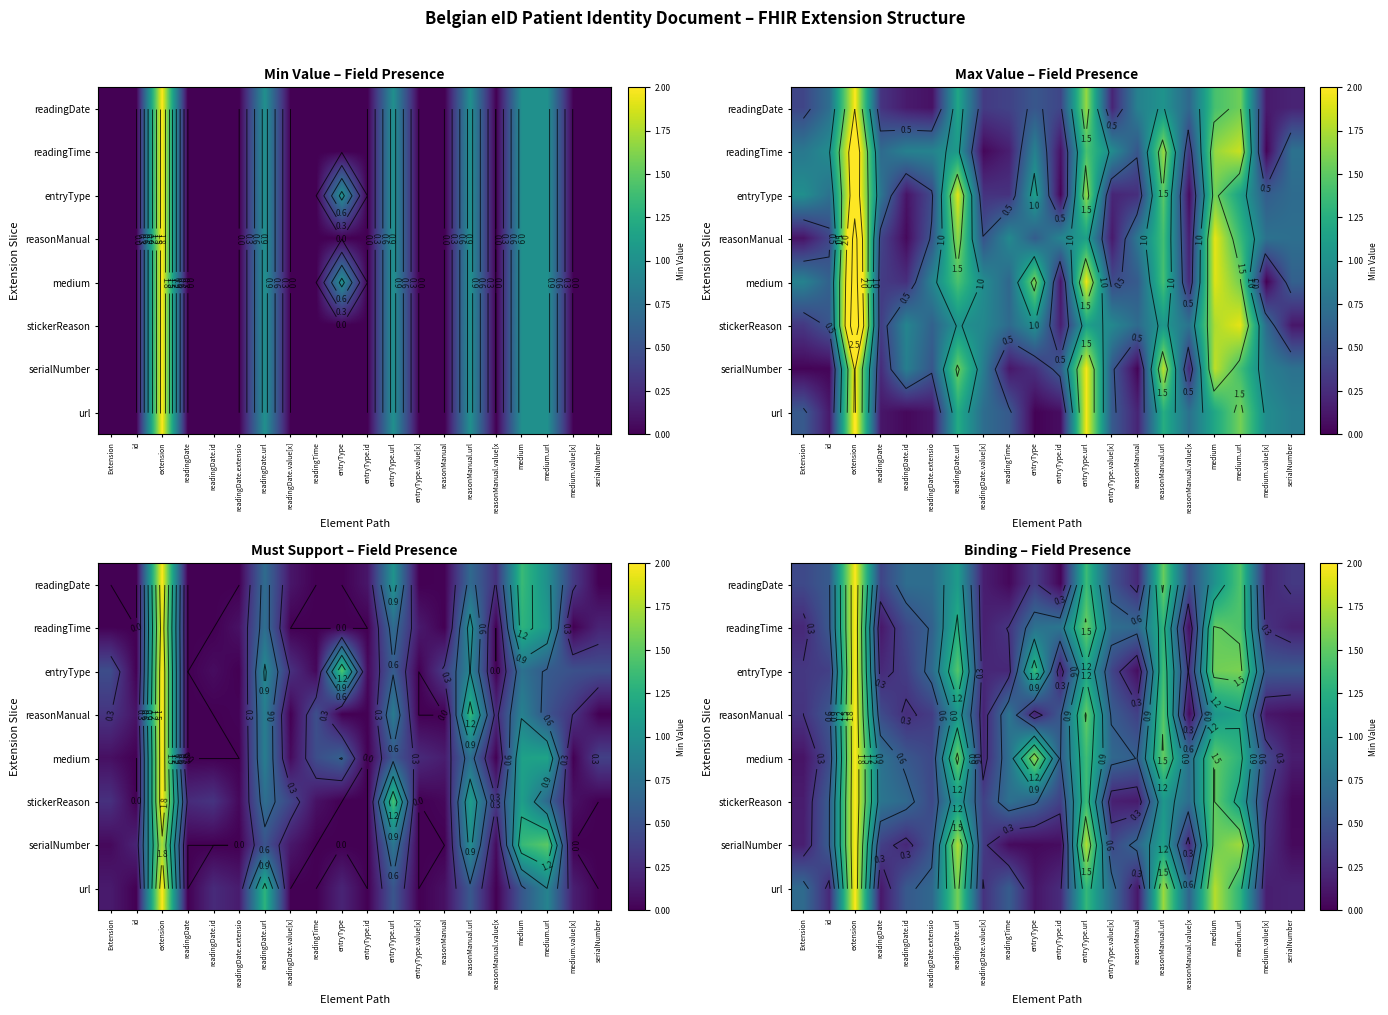

How many categories are shown in the chart?

20